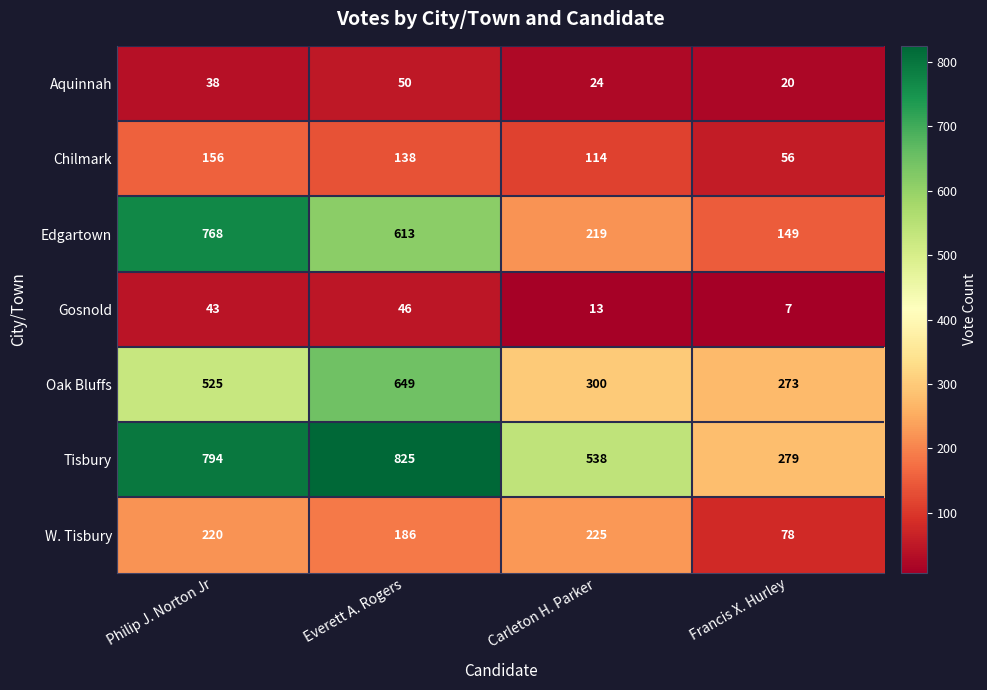

How many distinct data groups are displayed?

7